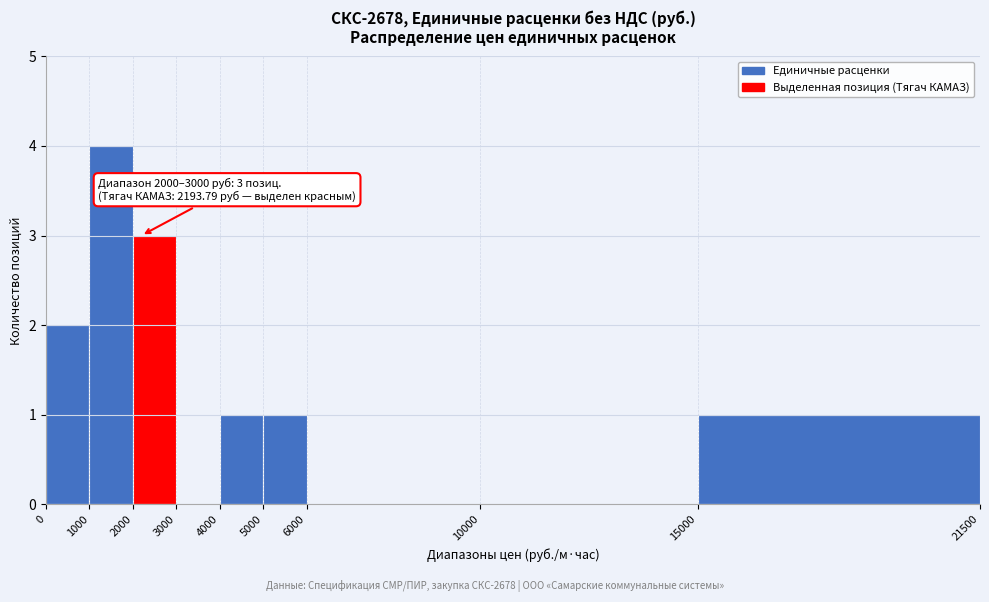

Which range on the x-axis has the tallest bar?

1000 to 2000